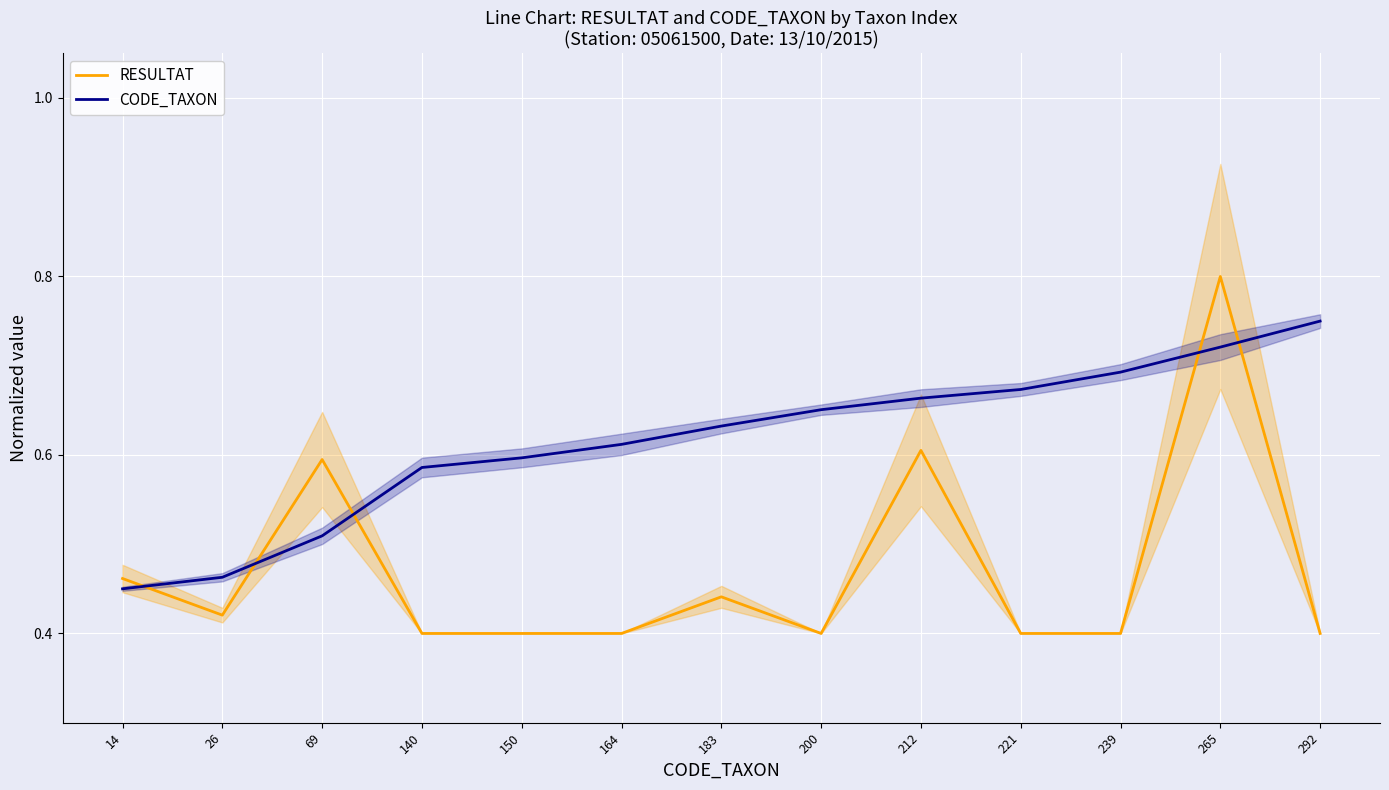

Which series ends up on top after the final intersection of CODE_TAXON and RESULTAT?

CODE_TAXON